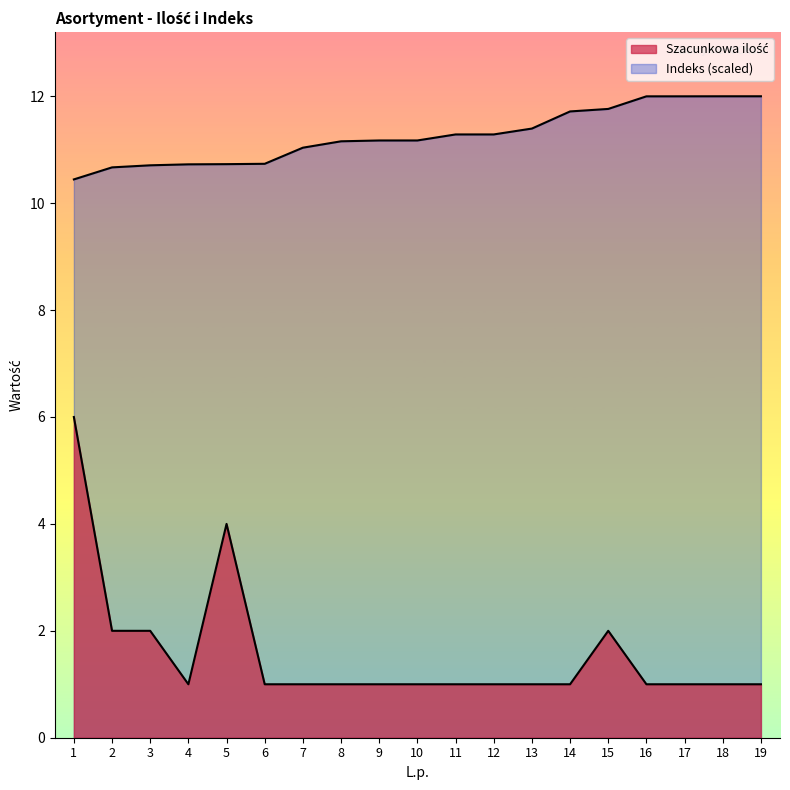

Is the value of Szacunkowa ilość at 10 greater than the value of Indeks (scaled) at 9?

No